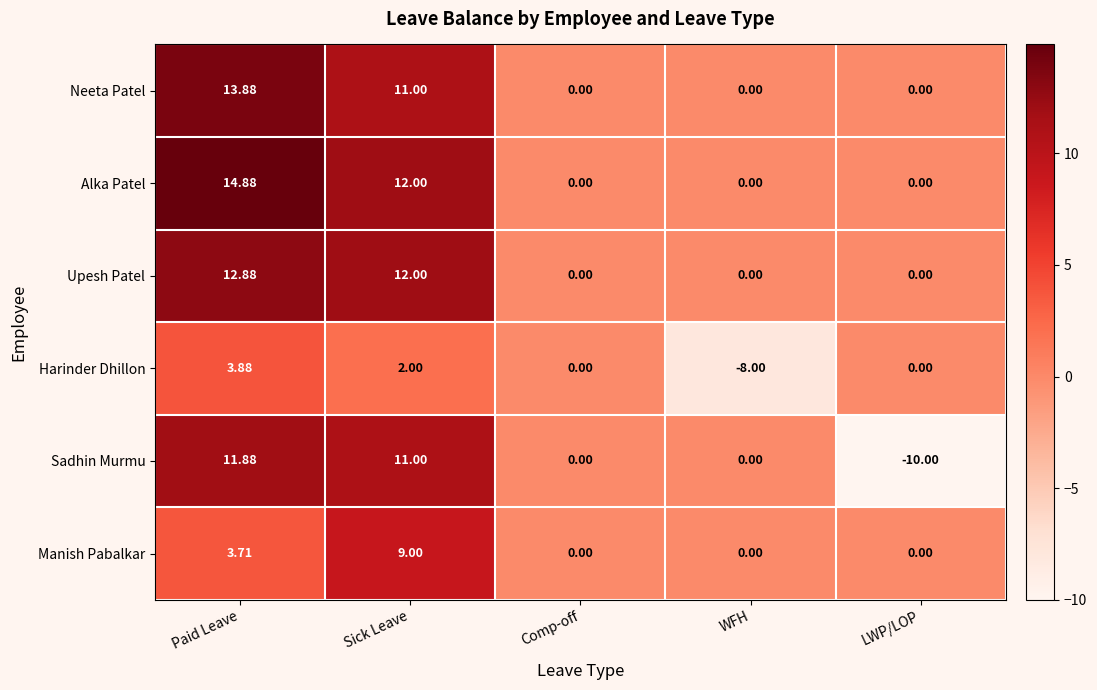

At which label is Neeta Patel closest to 6?

Sick Leave